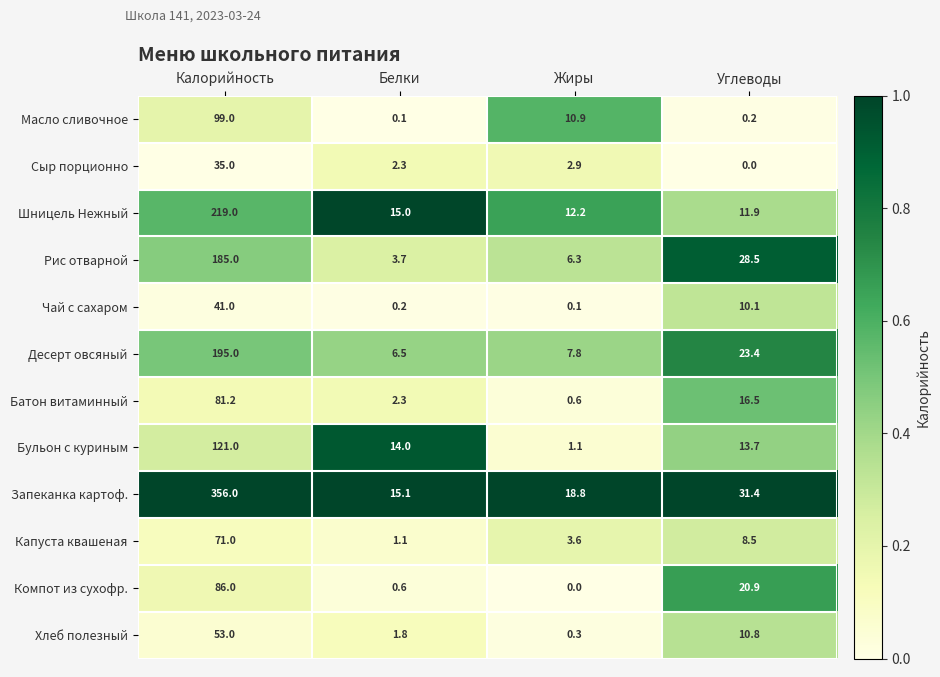

The value of Капуста квашеная at Белки is 1.5. True or false?

False